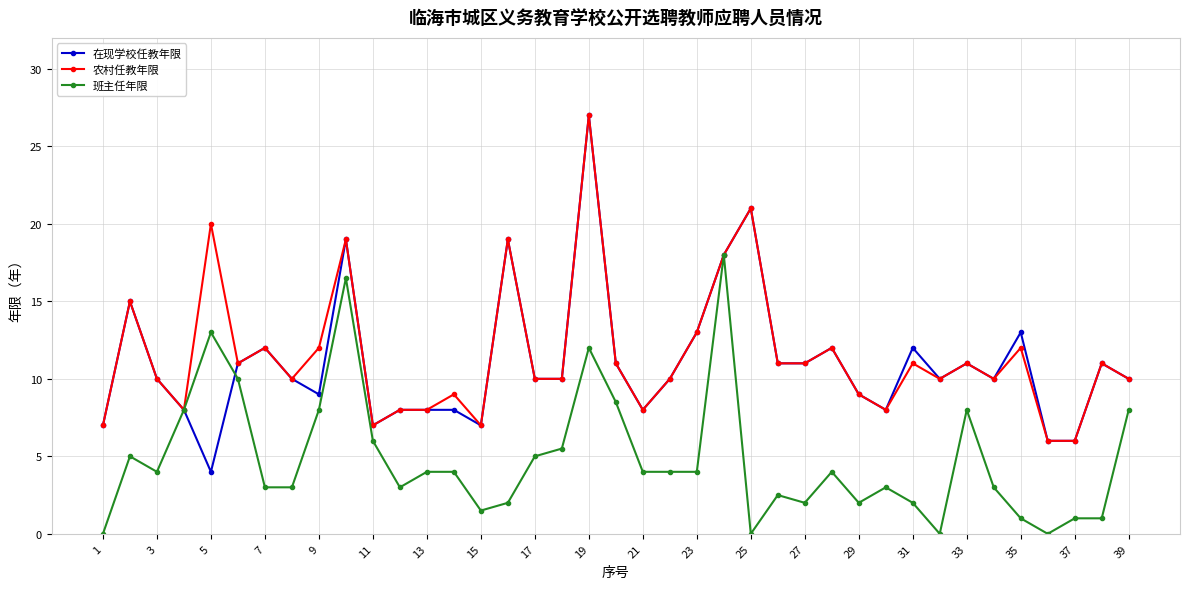

Which series has the largest range (max minus min)?

在现学校任教年限